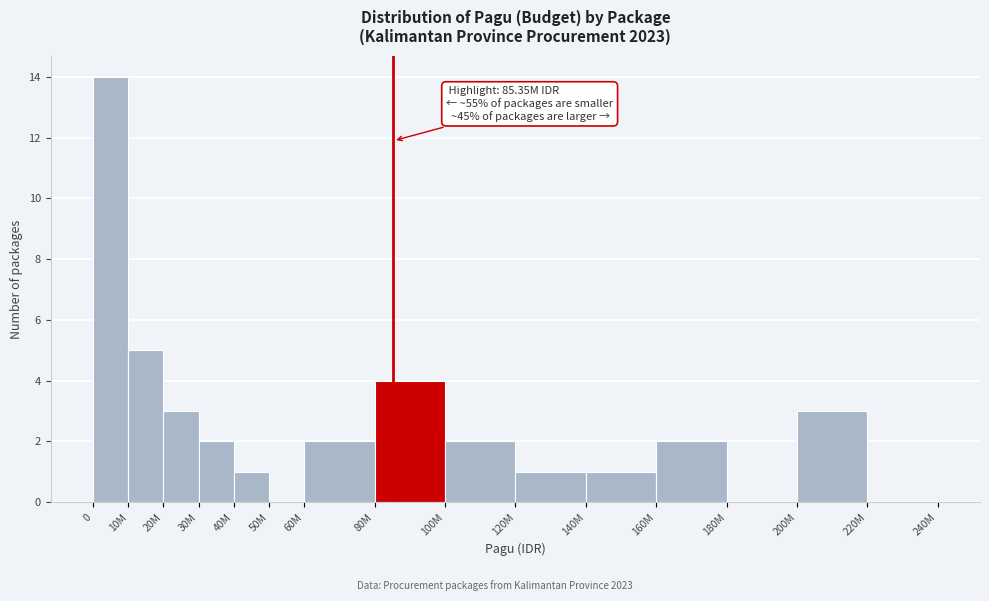

Reading right to left, extract all data points from this chart.

220M=0	200M=3	180M=0	160M=2	140M=1	120M=1	100M=2	80M=4	60M=2	50M=0	40M=1	30M=2	20M=3	10M=5	0=14